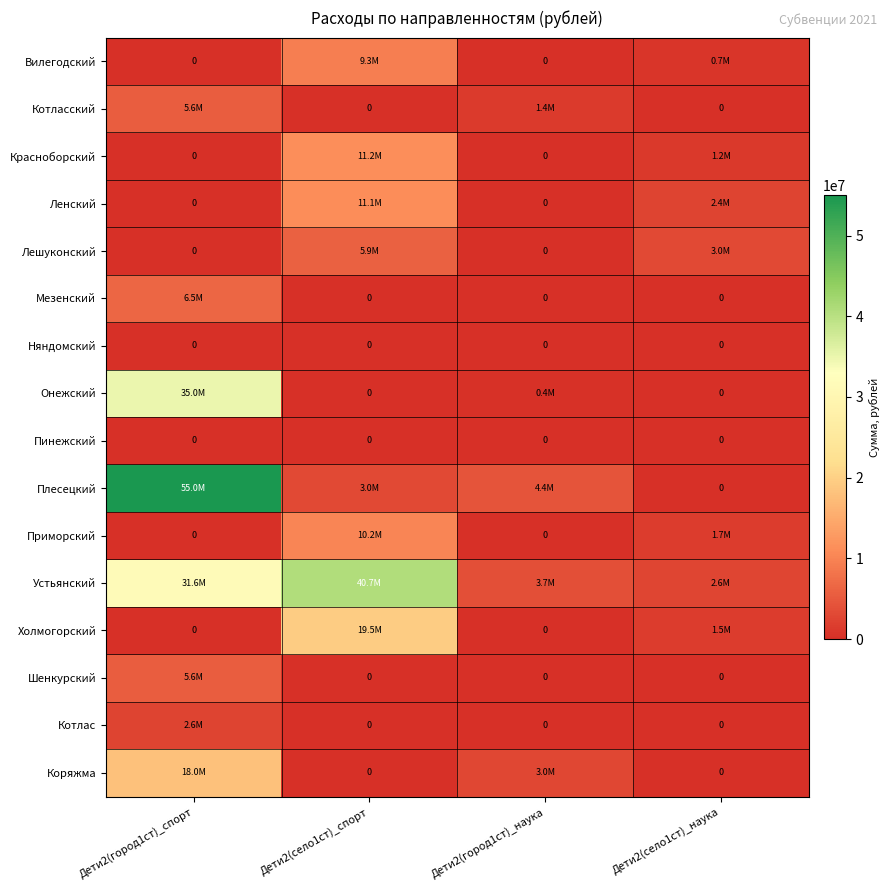

Read the Вилегодский value at Дети2(село1ст)_спорт, to the nearest 100.

9328000